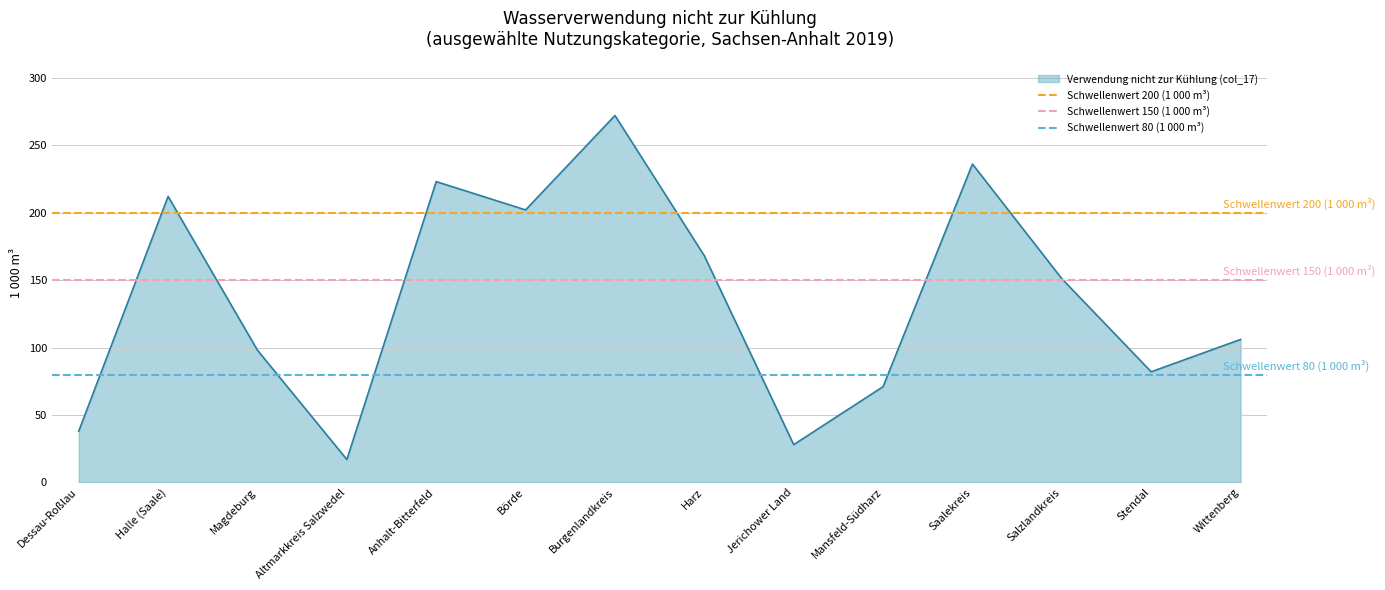

Rank the categories by Verwendung nicht zur Kühlung (col_17) value from lowest to highest.

Altmarkkreis Salzwedel, Jerichower Land, Dessau-Roßlau, Mansfeld-Südharz, Stendal, Magdeburg, Wittenberg, Salzlandkreis, Harz, Börde, Halle (Saale), Anhalt-Bitterfeld, Saalekreis, Burgenlandkreis